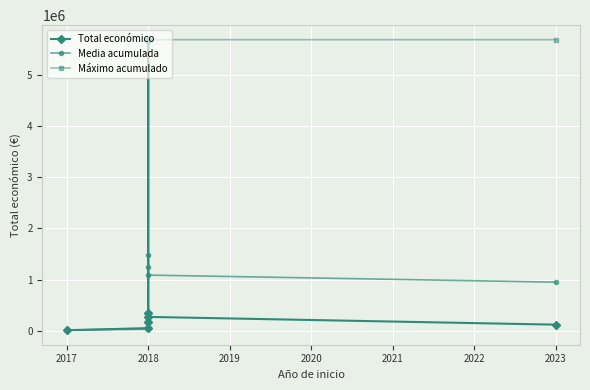

What is the highest value of the Máximo acumulado series?

5685677.0